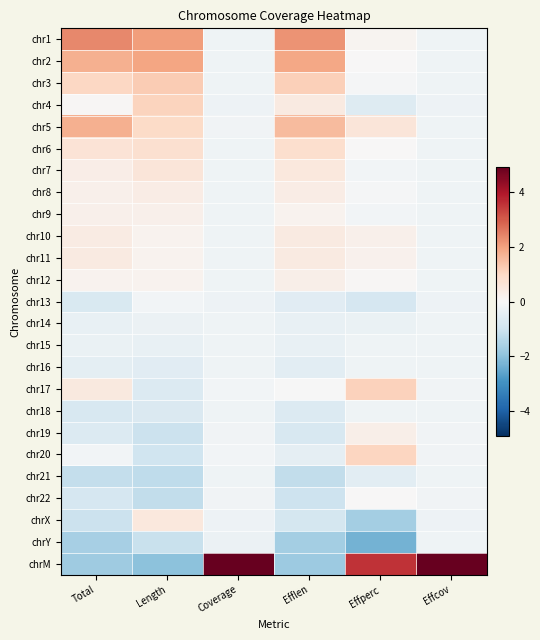

Reading left to right, what are all the values shown in this chart?

chr1: Total=2.3	Length=2.1	Coverage=-0.2	Efflen=2.2	Effperc=0.1	Effcov=-0.2
chr2: Total=1.8	Length=1.9	Coverage=-0.2	Efflen=1.9	Effperc=0.0	Effcov=-0.2
chr3: Total=1.0	Length=1.2	Coverage=-0.2	Efflen=1.2	Effperc=-0.1	Effcov=-0.2
chr4: Total=0.1	Length=1.1	Coverage=-0.2	Efflen=0.4	Effperc=-0.6	Effcov=-0.2
chr5: Total=1.7	Length=1.0	Coverage=-0.2	Efflen=1.5	Effperc=0.6	Effcov=-0.2
chr6: Total=0.7	Length=0.8	Coverage=-0.2	Efflen=0.8	Effperc=0.0	Effcov=-0.2
chr7: Total=0.3	Length=0.6	Coverage=-0.2	Efflen=0.5	Effperc=-0.1	Effcov=-0.2
chr8: Total=0.2	Length=0.4	Coverage=-0.2	Efflen=0.4	Effperc=-0.1	Effcov=-0.2
chr9: Total=0.3	Length=0.2	Coverage=-0.2	Efflen=0.2	Effperc=-0.2	Effcov=-0.2
chr10: Total=0.4	Length=0.2	Coverage=-0.2	Efflen=0.4	Effperc=0.2	Effcov=-0.2
chr11: Total=0.4	Length=0.2	Coverage=-0.2	Efflen=0.4	Effperc=0.2	Effcov=-0.2
chr12: Total=0.2	Length=0.2	Coverage=-0.2	Efflen=0.3	Effperc=0.1	Effcov=-0.2
chr13: Total=-0.7	Length=-0.1	Coverage=-0.2	Efflen=-0.6	Effperc=-0.8	Effcov=-0.2
chr14: Total=-0.3	Length=-0.3	Coverage=-0.2	Efflen=-0.4	Effperc=-0.3	Effcov=-0.2
chr15: Total=-0.3	Length=-0.4	Coverage=-0.2	Efflen=-0.4	Effperc=-0.2	Effcov=-0.2
chr16: Total=-0.5	Length=-0.5	Coverage=-0.2	Efflen=-0.5	Effperc=-0.2	Effcov=-0.2
chr17: Total=0.5	Length=-0.7	Coverage=-0.1	Efflen=-0.0	Effperc=1.1	Effcov=-0.2
chr18: Total=-0.8	Length=-0.7	Coverage=-0.2	Efflen=-0.7	Effperc=-0.2	Effcov=-0.2
chr19: Total=-0.7	Length=-1.1	Coverage=-0.2	Efflen=-0.8	Effperc=0.3	Effcov=-0.2
chr20: Total=-0.1	Length=-1.0	Coverage=-0.1	Efflen=-0.4	Effperc=1.1	Effcov=-0.2
chr21: Total=-1.2	Length=-1.3	Coverage=-0.2	Efflen=-1.2	Effperc=-0.5	Effcov=-0.2
chr22: Total=-0.8	Length=-1.2	Coverage=-0.2	Efflen=-1.0	Effperc=0.0	Effcov=-0.2
chrX: Total=-1.0	Length=0.5	Coverage=-0.3	Efflen=-0.9	Effperc=-1.7	Effcov=-0.2
chrY: Total=-1.6	Length=-1.1	Coverage=-0.3	Efflen=-1.6	Effperc=-2.3	Effcov=-0.2
chrM: Total=-1.7	Length=-2.0	Coverage=4.9	Efflen=-1.8	Effperc=3.5	Effcov=4.9